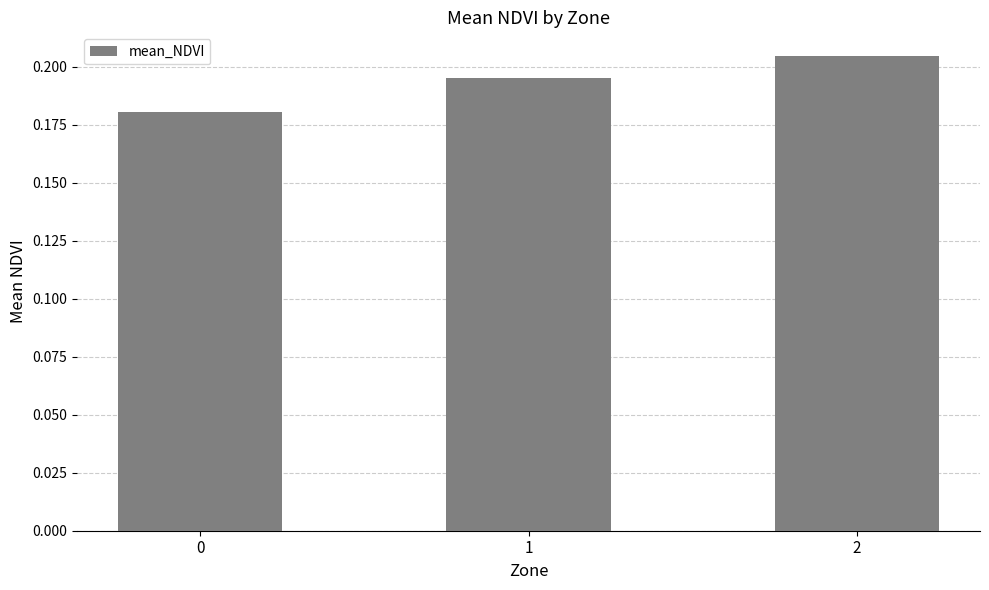

Between 2 and 1, which is larger?

2